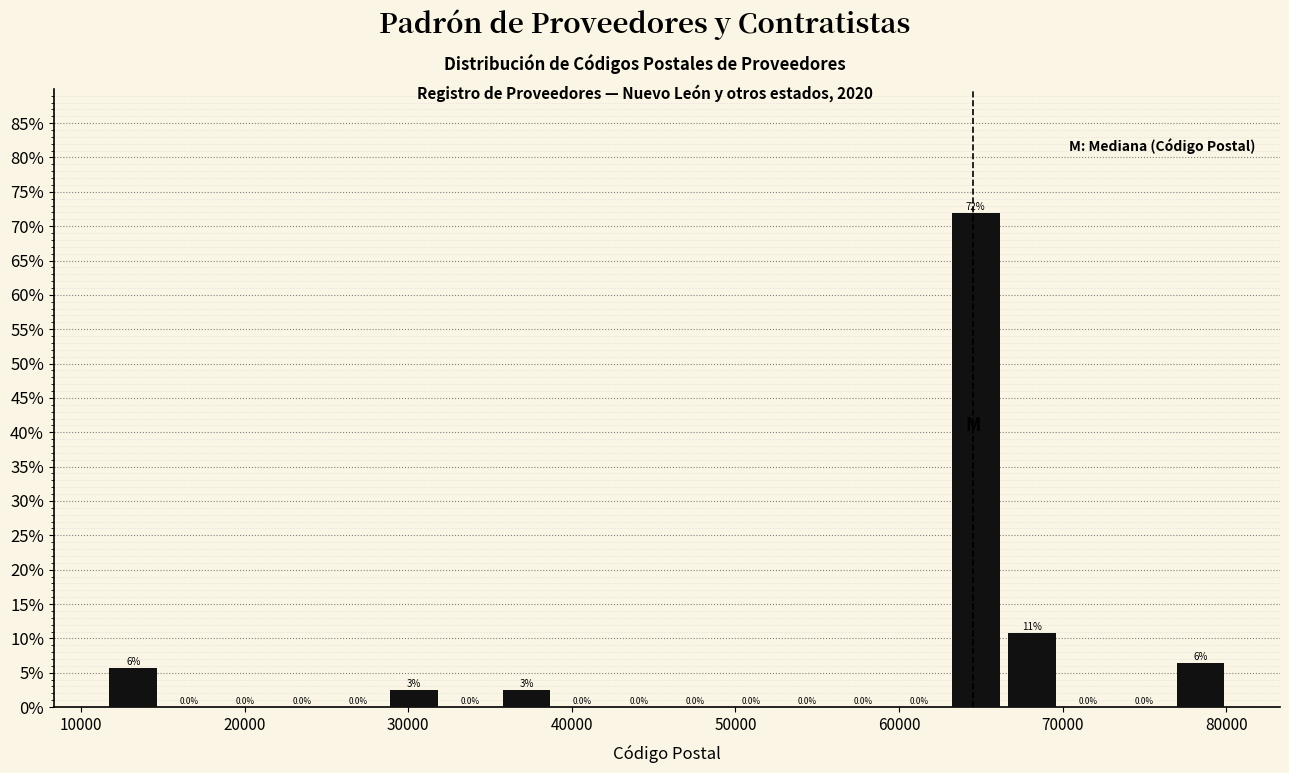

Around what value on the x-axis is the tallest bar? Give the approximate position of its centre, as read against the axis.

65000